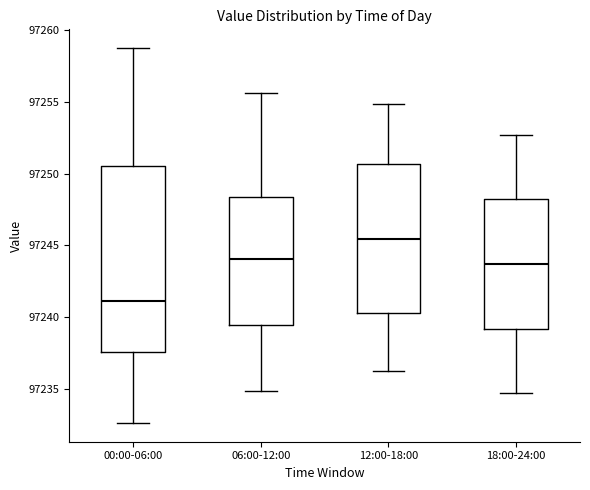

Where is the lower edge of the box for 00:00-06:00 on the y-axis? The values are not printed on the chart, so give them approximately, as read against the axis.

97237.5